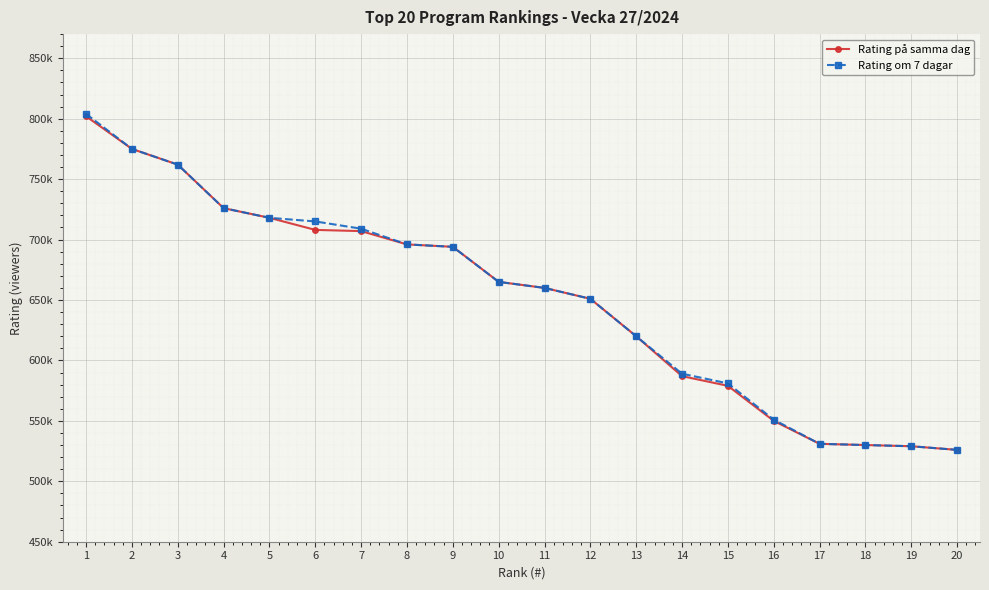

Reading left to right, transcribe all the data shown in this chart.

Rating på samma dag: 802000	775000	762000	726000	718000	708000	707000	696000	694000	665000	660000	651000	620000	587000	579000	550000	531000	530000	529000	526000
Rating om 7 dagar: 804000	775000	762000	726000	718000	715000	709000	696000	694000	665000	660000	651000	620000	589000	581000	551000	531000	530000	529000	526000